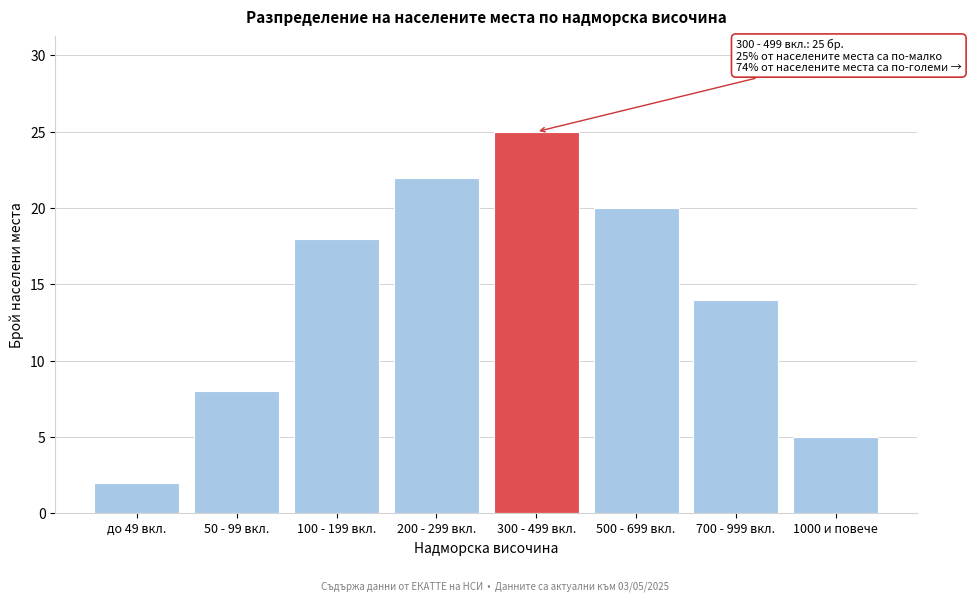

Reading left to right, list all the values displayed in this chart.

до 49 вкл.=2	50 - 99 вкл.=8	100 - 199 вкл.=18	200 - 299 вкл.=22	300 - 499 вкл.=25	500 - 699 вкл.=20	700 - 999 вкл.=14	1000 и повече=5